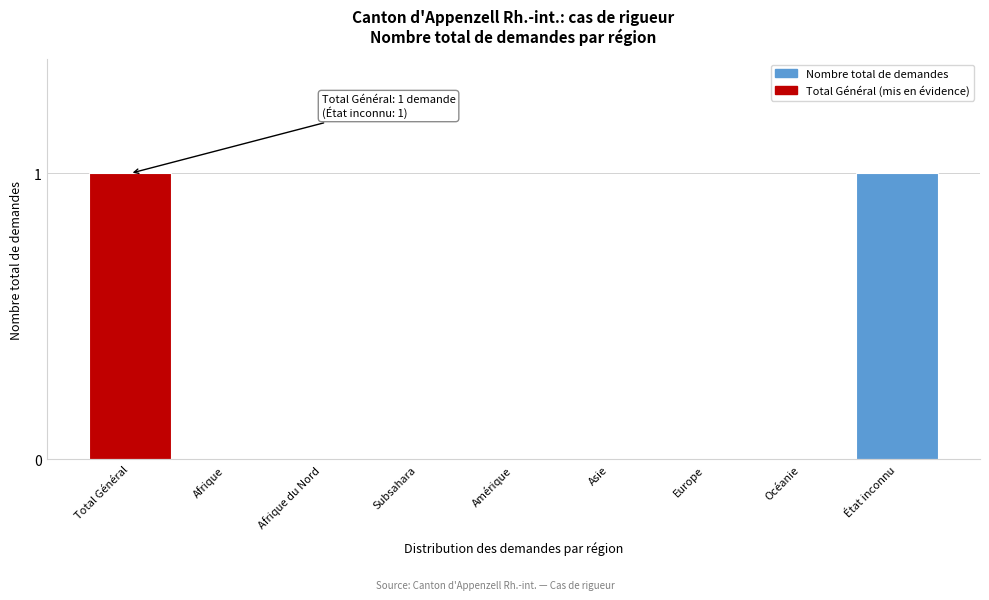

Reading left to right, what are all the values shown in this chart?

Total Général=1	Afrique=0	Afrique du Nord=0	Subsahara=0	Amérique=0	Asie=0	Europe=0	Océanie=0	État inconnu=1